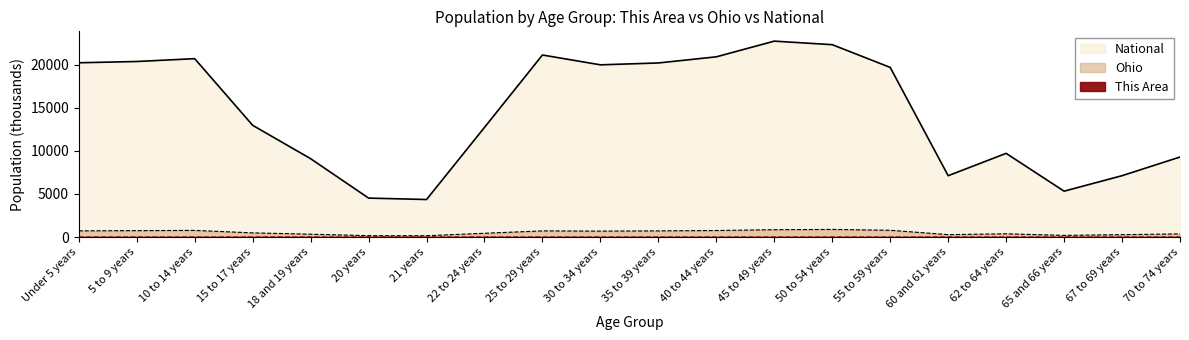

True or false: National and Ohio intersect in this chart.

False